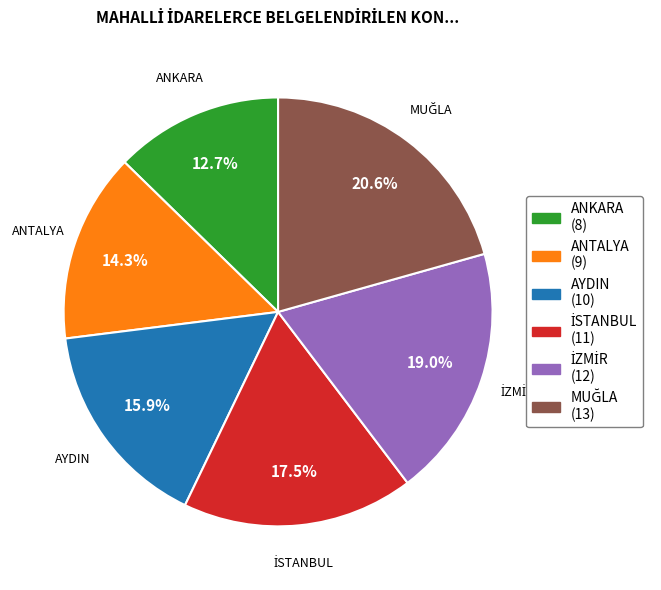

Count the number of slices in the pie.

6